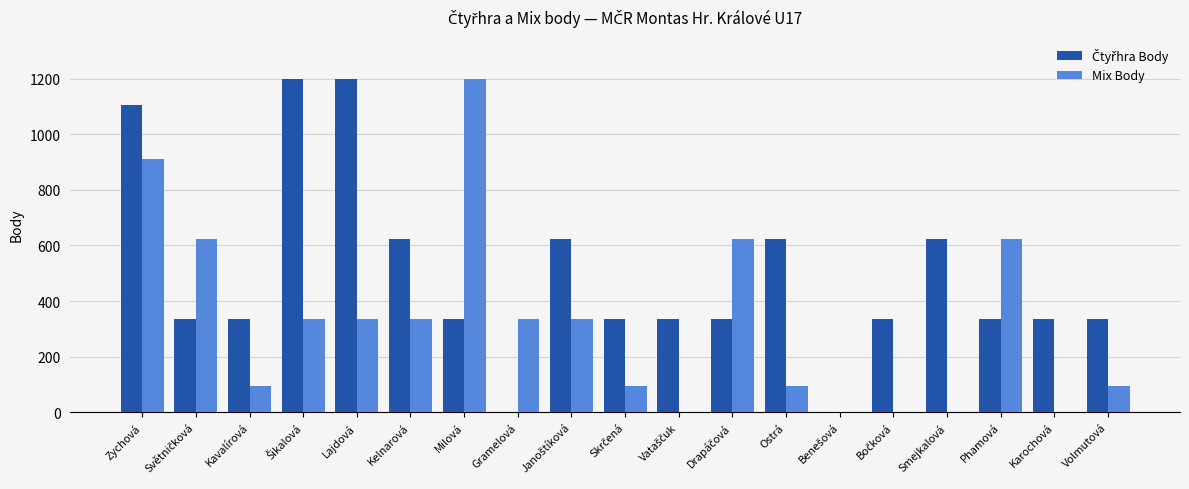

True or false: Mix Body has a value of 715 at Karochová.

False